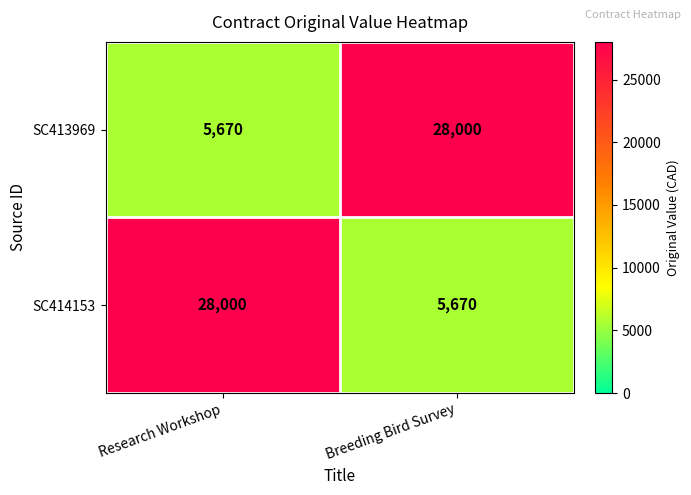

Rank the series at Breeding Bird Survey from lowest to highest value.

SC414153, SC413969